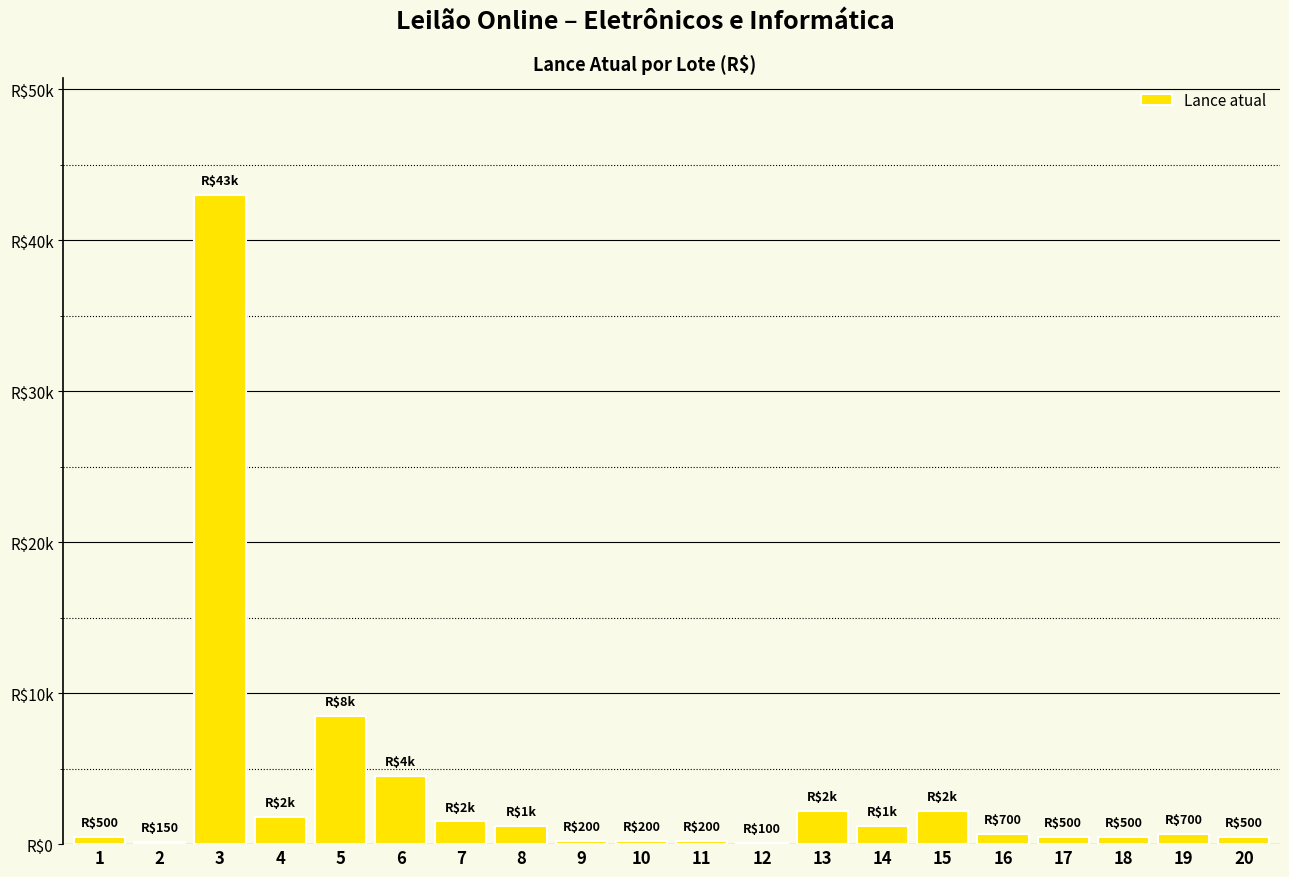

Are the bars horizontal?

No